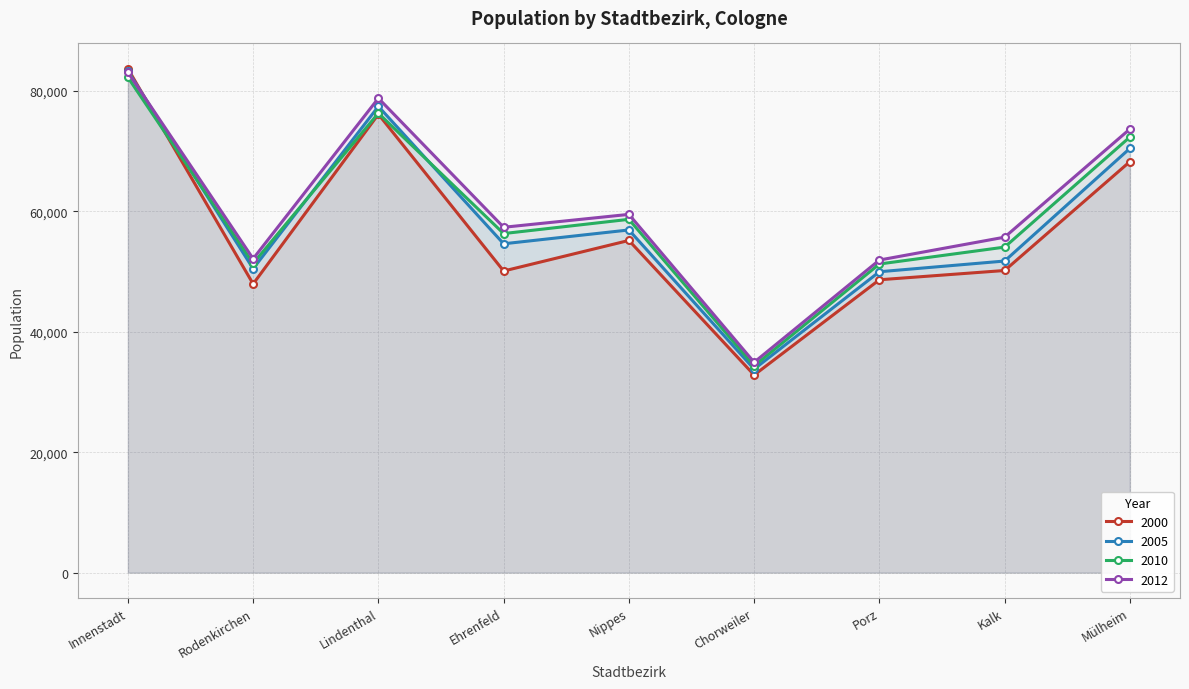

Which series changed the most between Rodenkirchen and Nippes?

2012